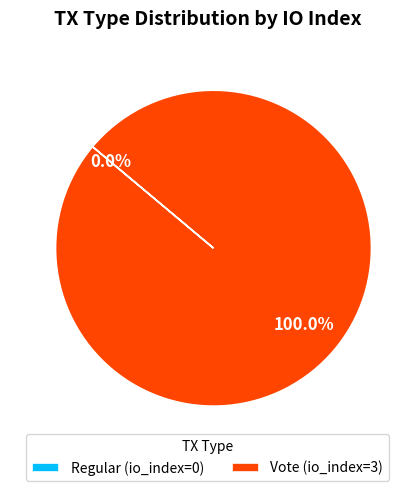

Is it true that Regular is 1% of the pie?

False